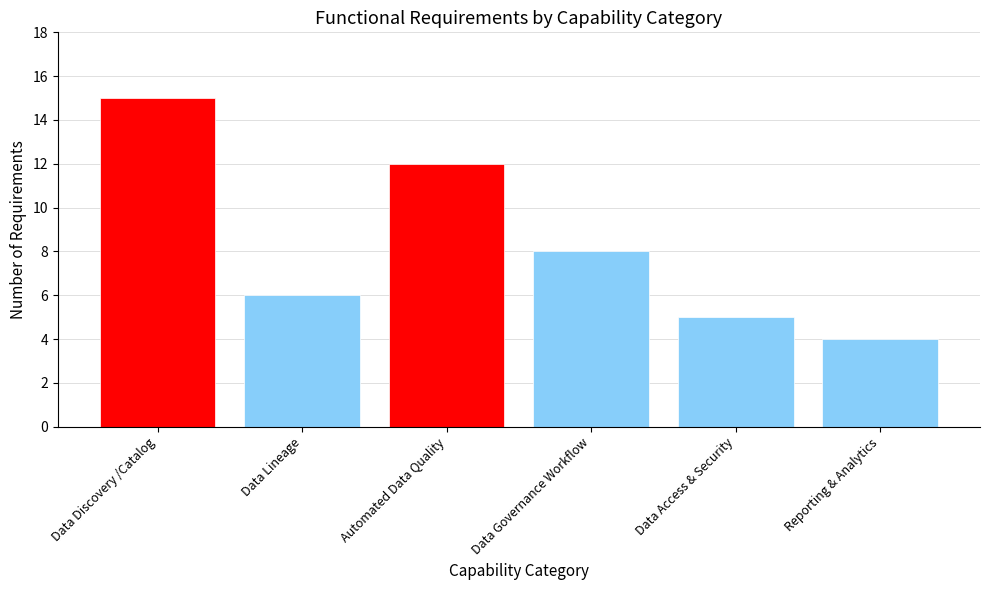

Are the bars horizontal?

No